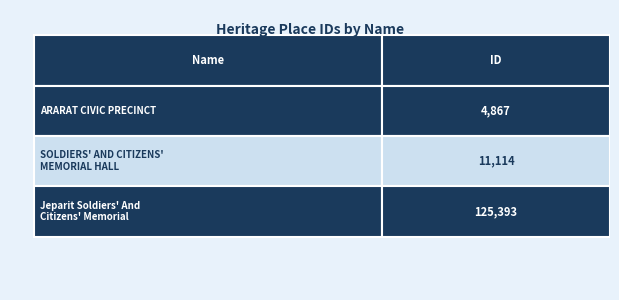

The value at ARARAT CIVIC PRECINCT is 7774. True or false?

False